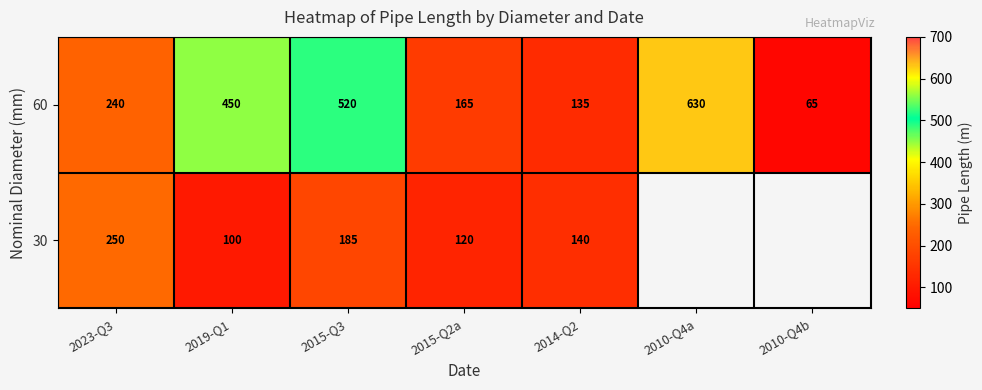

What is the sum of the 60 values at 2015-Q3 and 2015-Q2a?

685